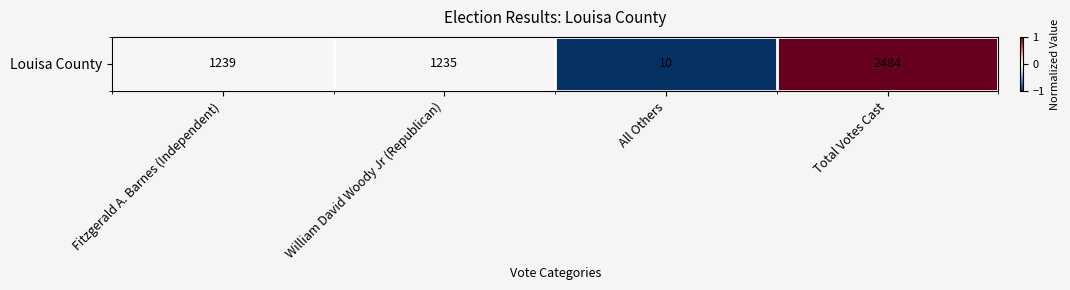

Count the number of values greater than 0.

1